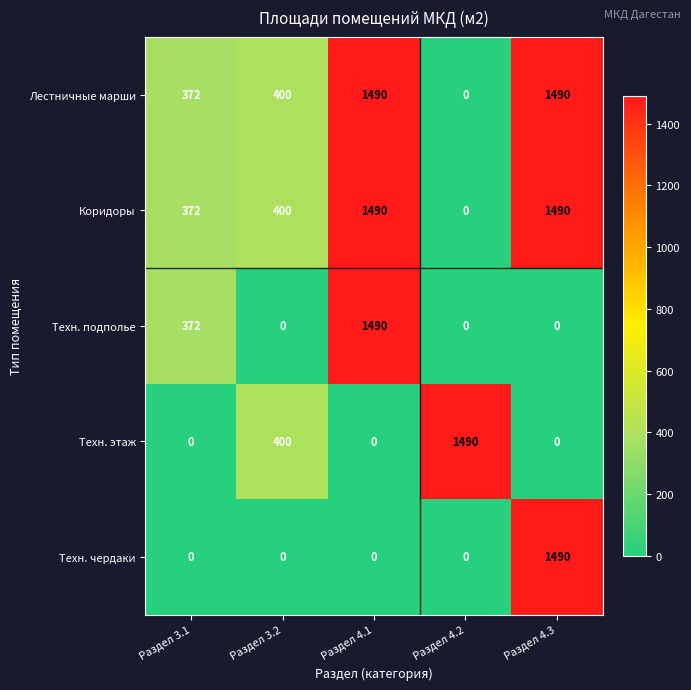

What is the maximum value shown in the chart?

1490